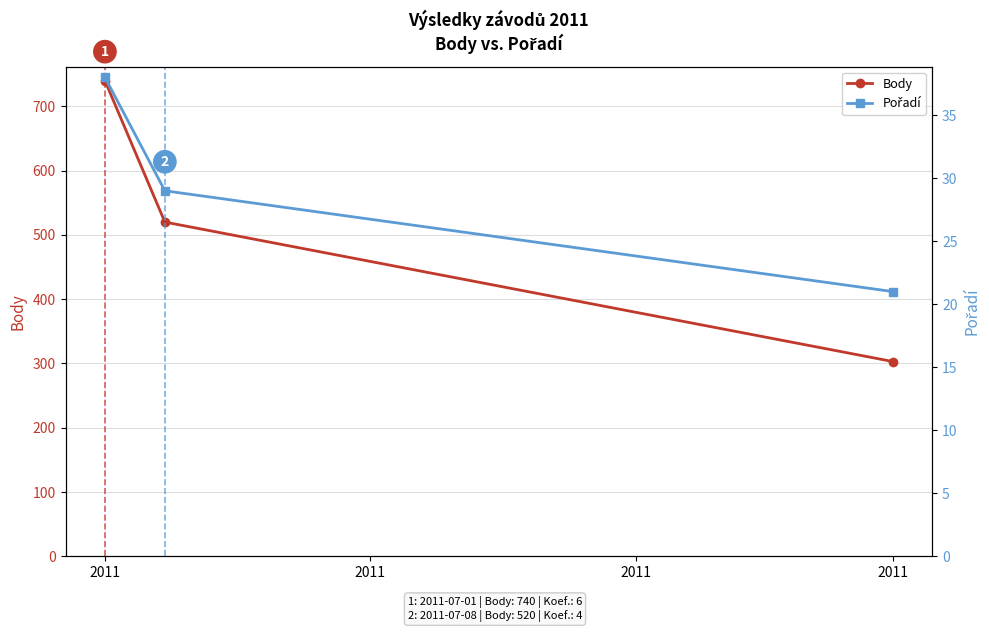

What is the spread (max minus min) of values at 2011?

702